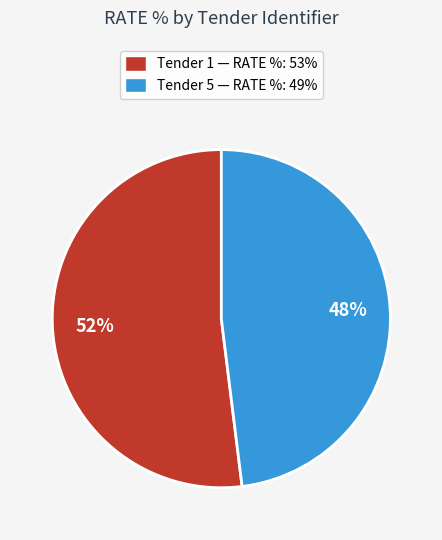

Is there any slice that represents more than half of the pie?

Yes